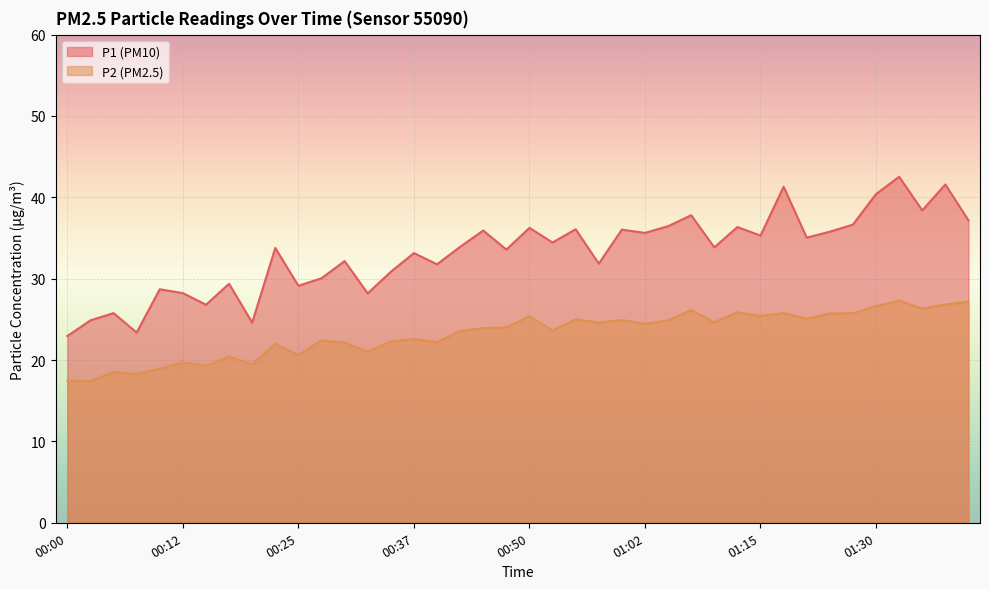

Reading left to right, extract all data points from this chart.

P1: 22.9	24.9	25.8	23.4	28.7	28.2	26.8	29.4	24.6	33.8	29.1	30.1	32.2	28.2	30.9	33.1	31.8	33.9	35.9	33.6	36.2	34.5	36.1	31.9	36.0	35.6	36.5	37.8	33.9	36.4	35.3	41.3	35.0	35.8	36.6	40.4	42.5	38.4	41.6	37.2
P2: 17.4	17.4	18.5	18.3	18.9	19.7	19.3	20.4	19.5	22.0	20.6	22.4	22.1	21.0	22.3	22.6	22.2	23.6	23.9	24.0	25.4	23.6	25.0	24.6	24.9	24.4	24.9	26.1	24.6	25.9	25.4	25.8	25.1	25.7	25.8	26.6	27.3	26.3	26.8	27.2